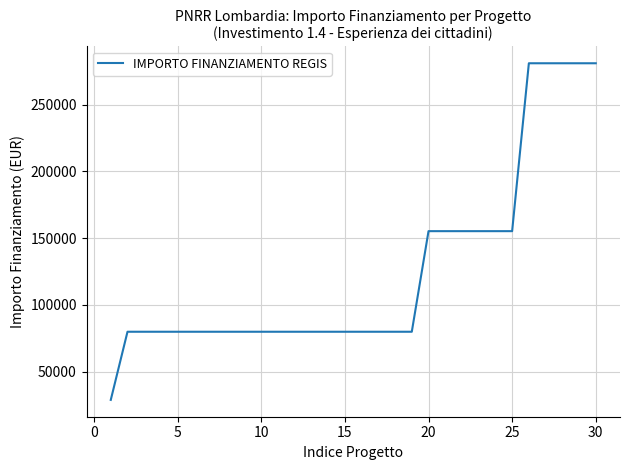

What is the maximum value shown in the chart?

280932